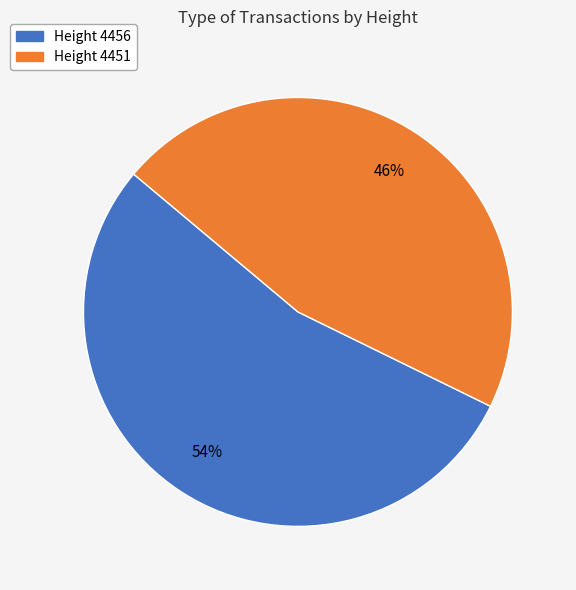

Which category has the smallest portion of the pie?

Height 4451